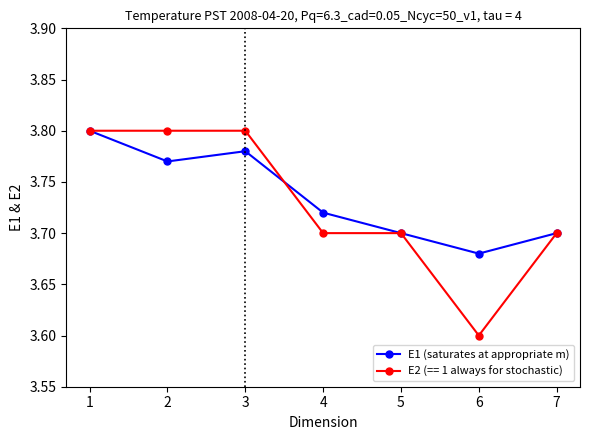

Rank the series at 3 from lowest to highest value.

E1 (saturates at appropriate m), E2 (== 1 always for stochastic)